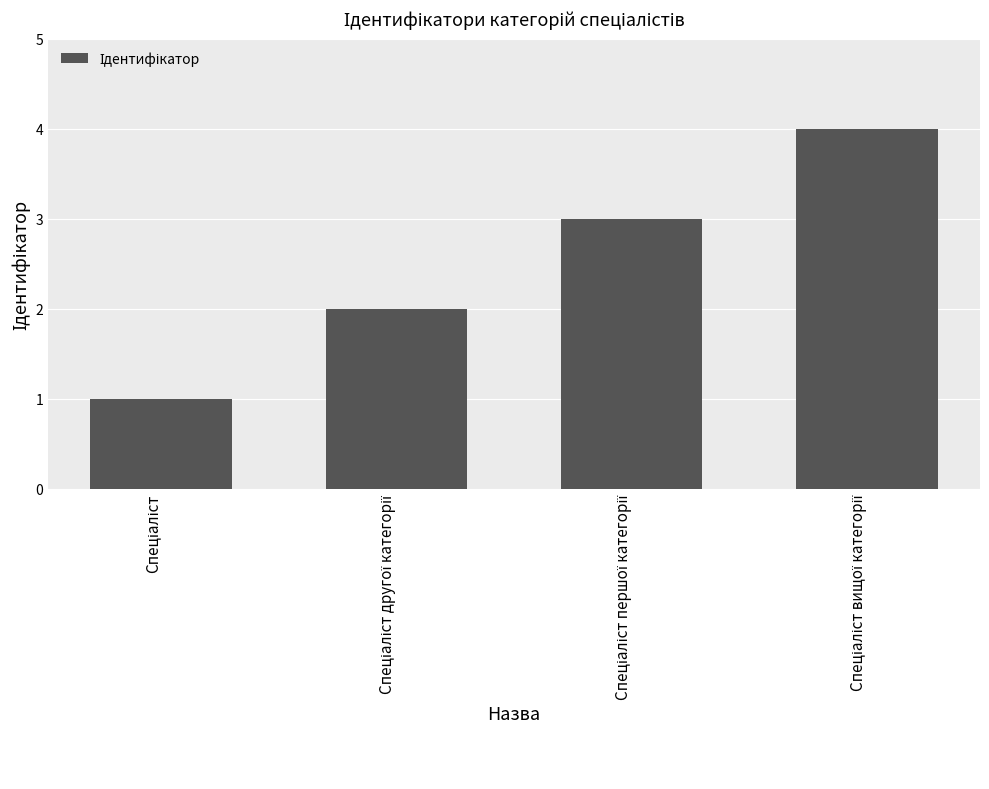

What is the sum of all values?

10